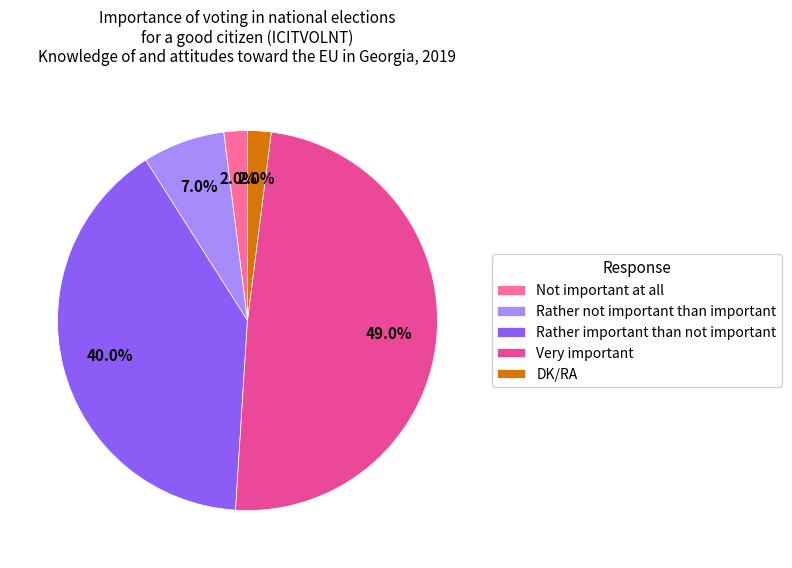

Count the number of slices in the pie.

5